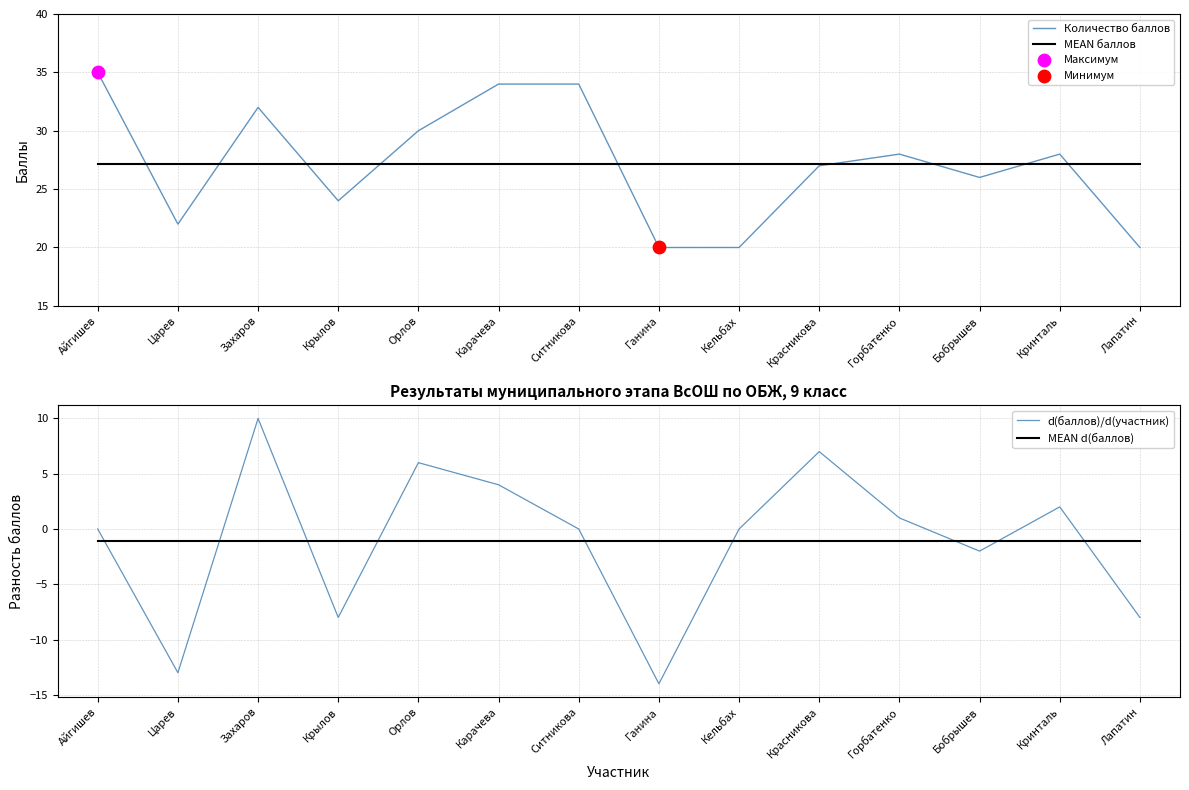

Is the value of Количество баллов at Захаров greater than the value of d(баллов)/d(участник) at Ситникова?

Yes